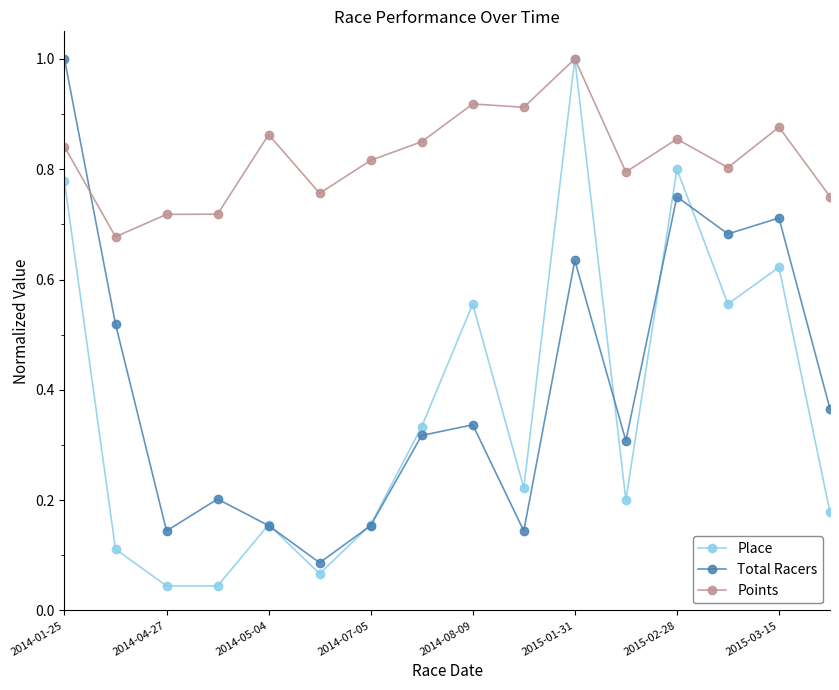

How many intersections are there between Points and Total Racers?

1